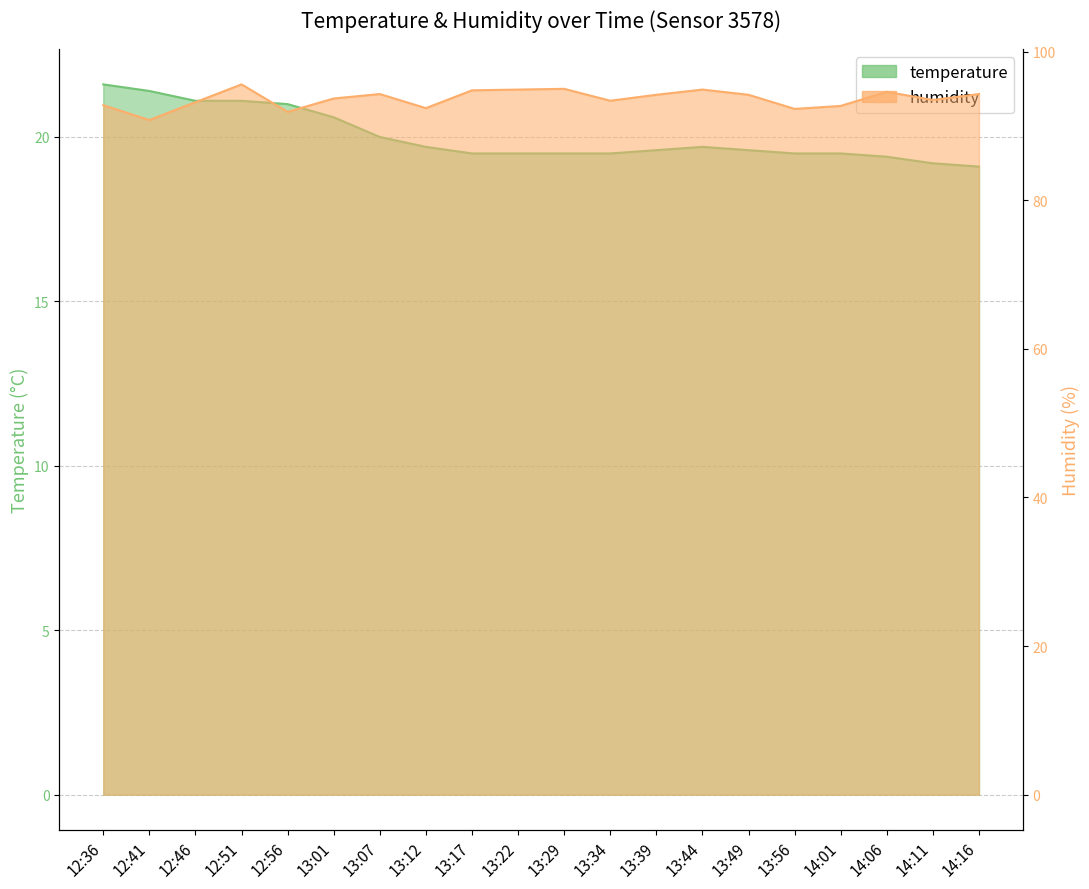

Which series has the largest range (max minus min)?

humidity